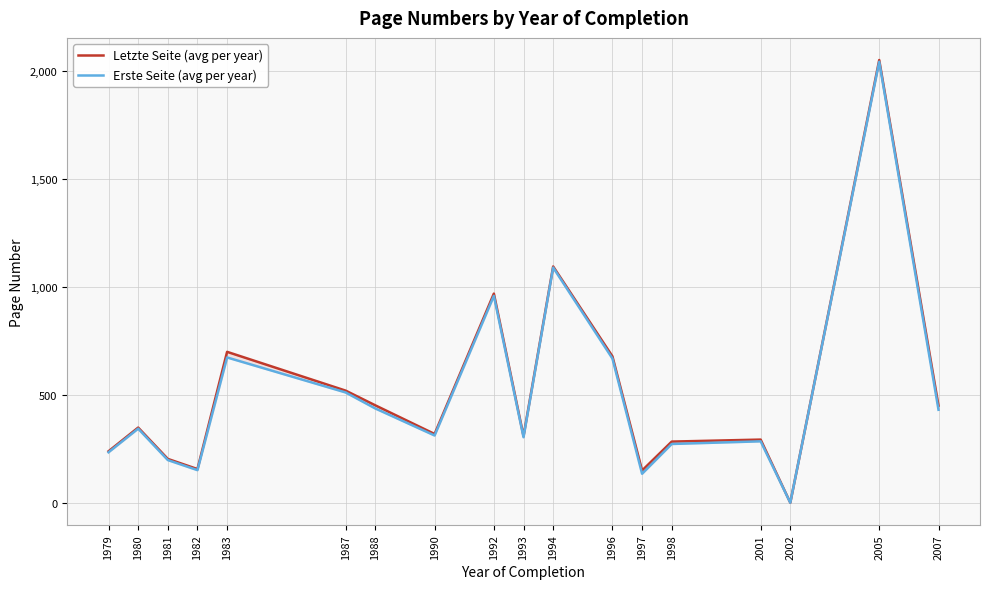

At which category is the sum across all series the highest?

2005